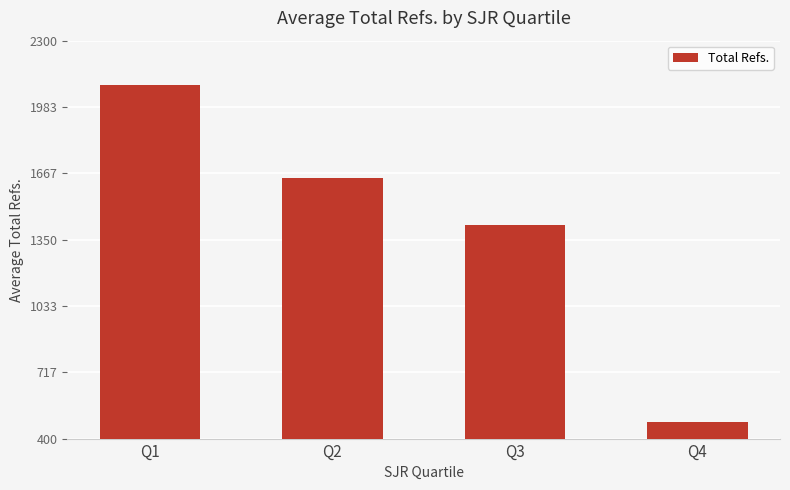

Reading right to left, transcribe all the data shown in this chart.

477.9	1418.0	1645.3	2086.9